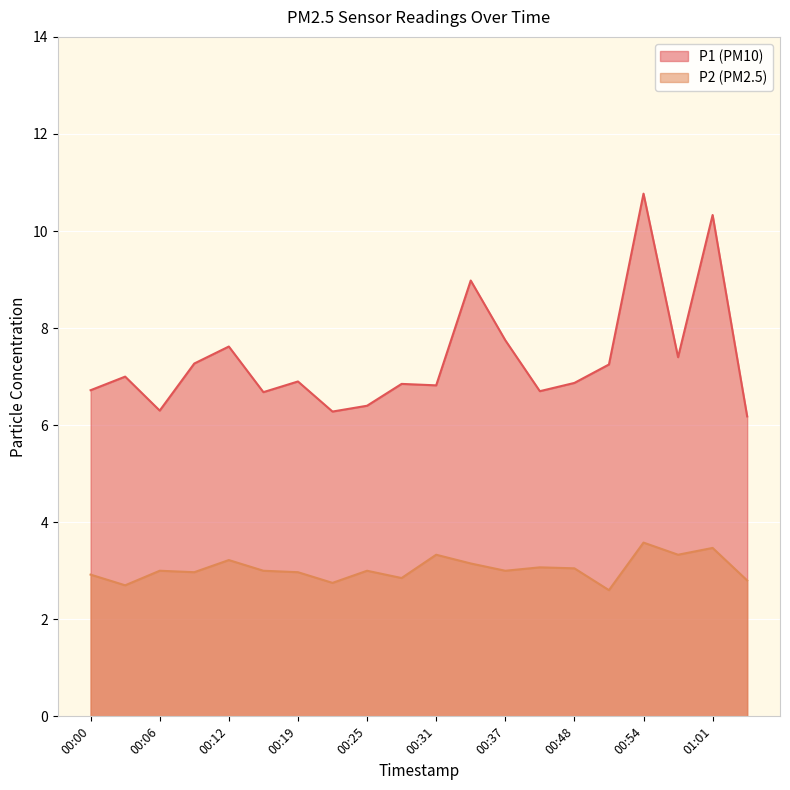

What is the label of the 11th point from the left?

00:31